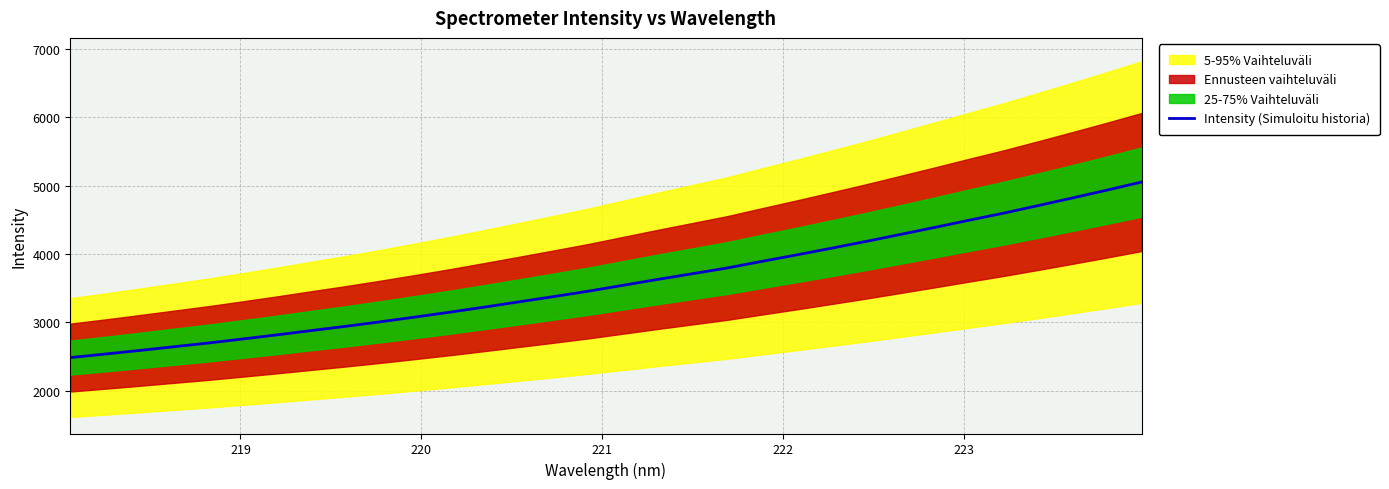

Count the number of values greater than 3541.

16